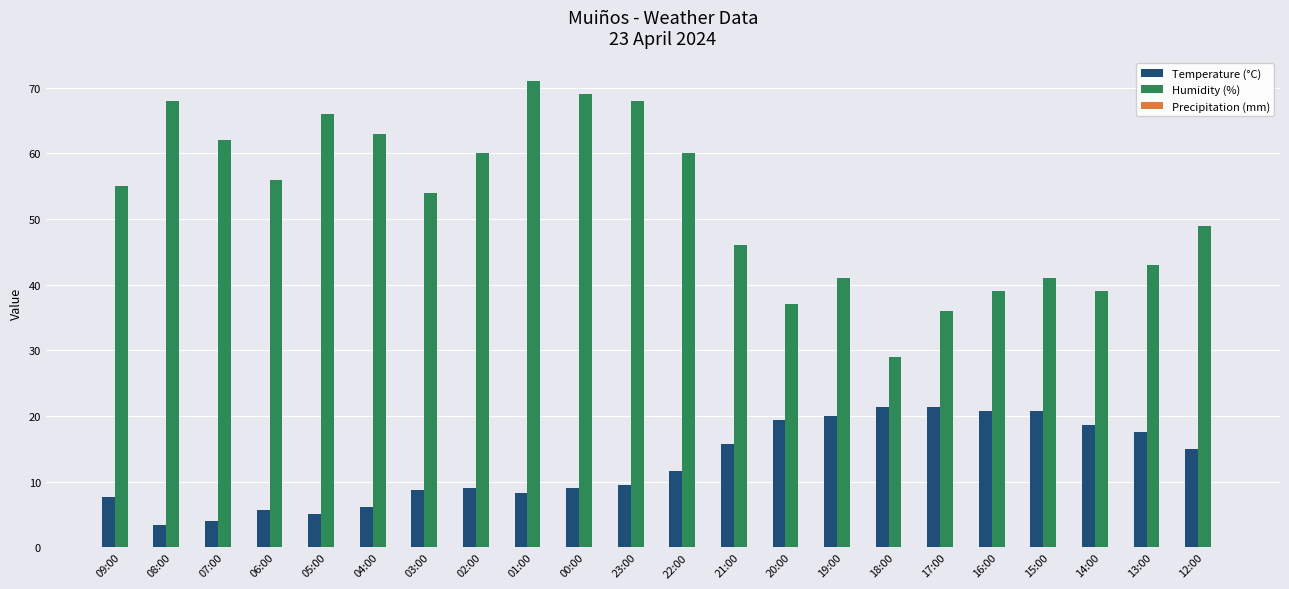

Is it true that Humidity (%) equals 14.5 at 15:00?

False